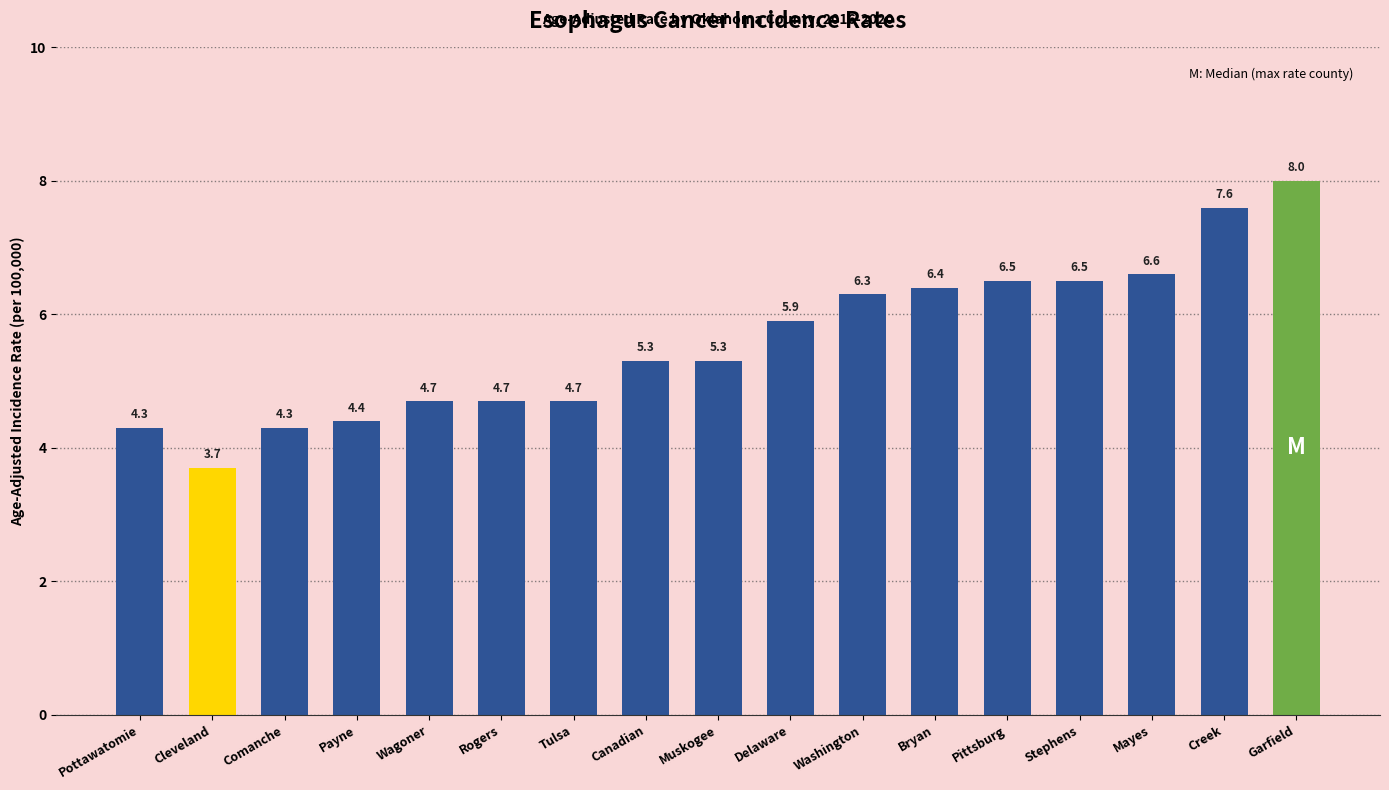

What is the change in value from Washington to Creek?

+1.3